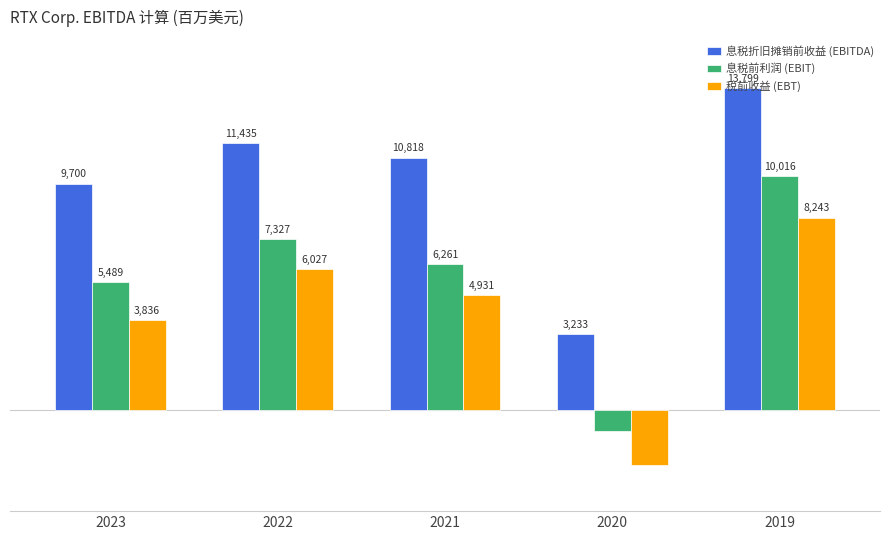

Which series has the largest total across all categories?

息税折旧摊销前收益 (EBITDA)